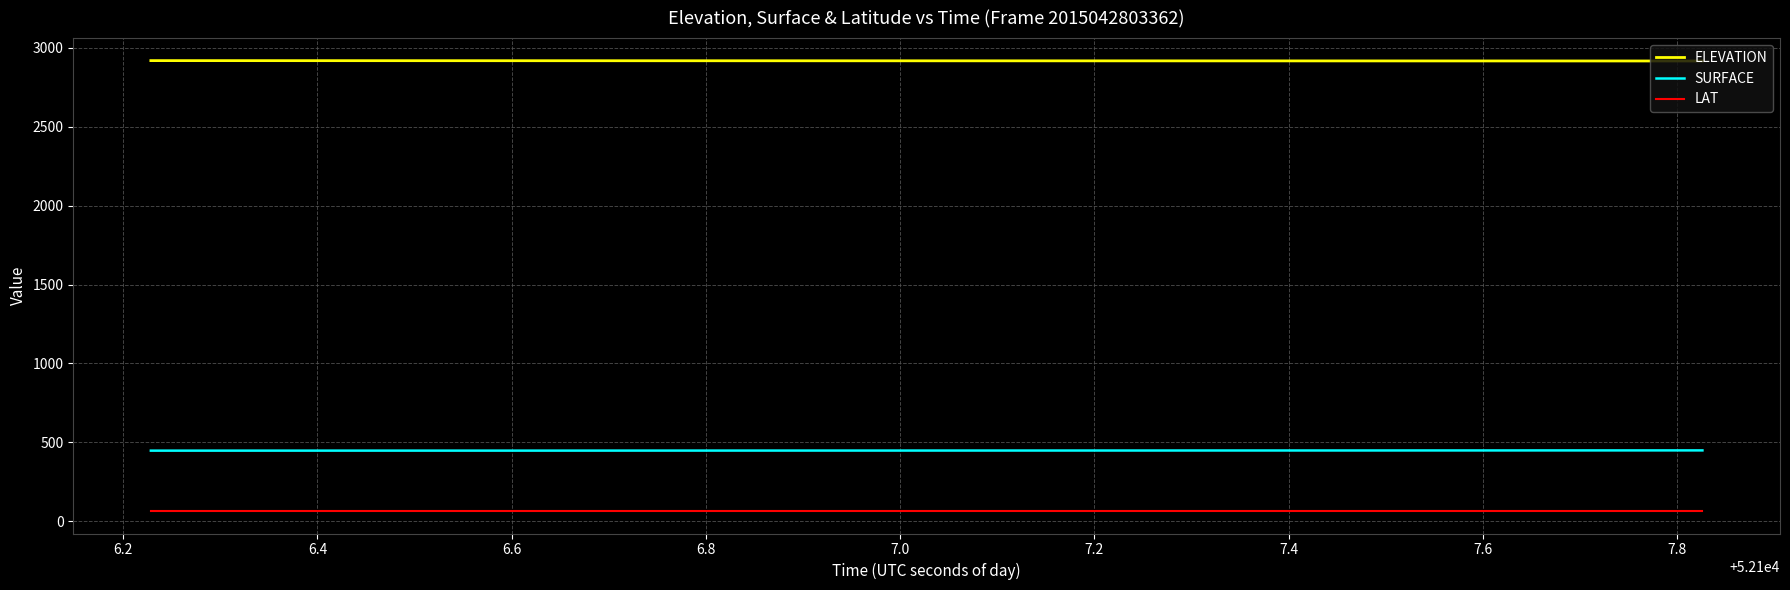

True or false: SURFACE and LAT cross at least once.

False